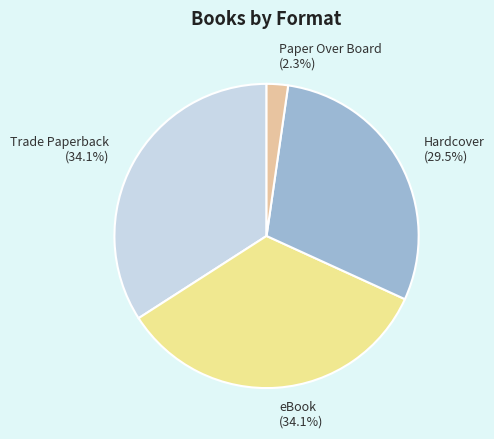

To the nearest percent, what is the difference between the Trade Paperback and Hardcover slice percentages?

5%